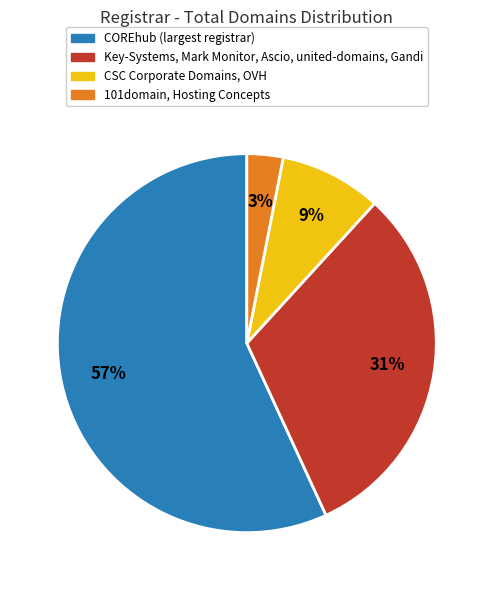

How many slices are in this pie chart?

4